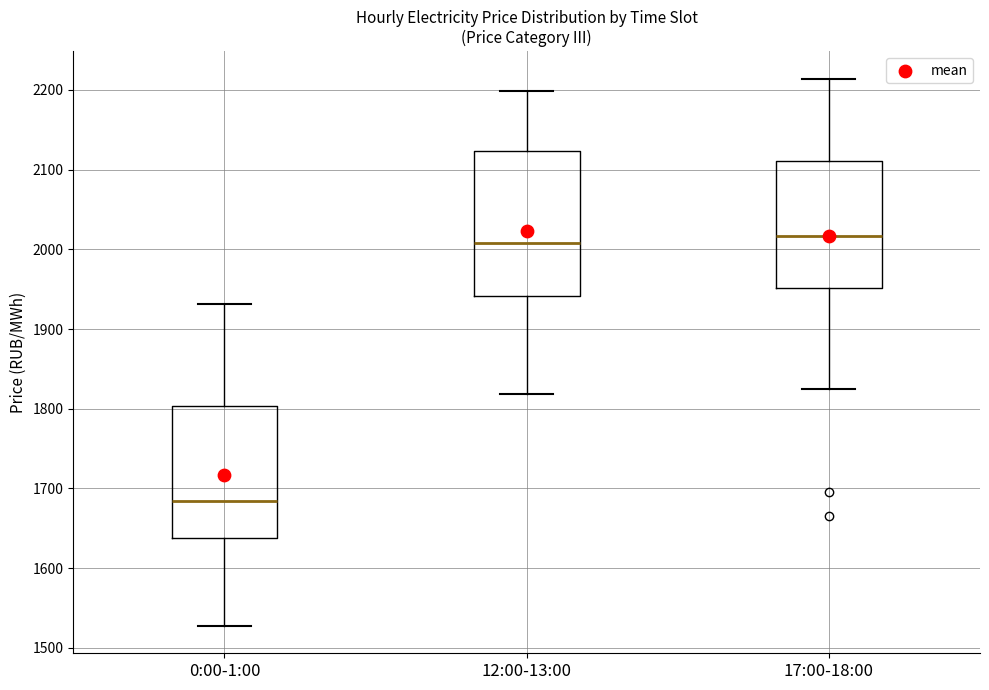

Comparing the boxes themselves (not the whiskers), which one is the tallest?

12:00-13:00